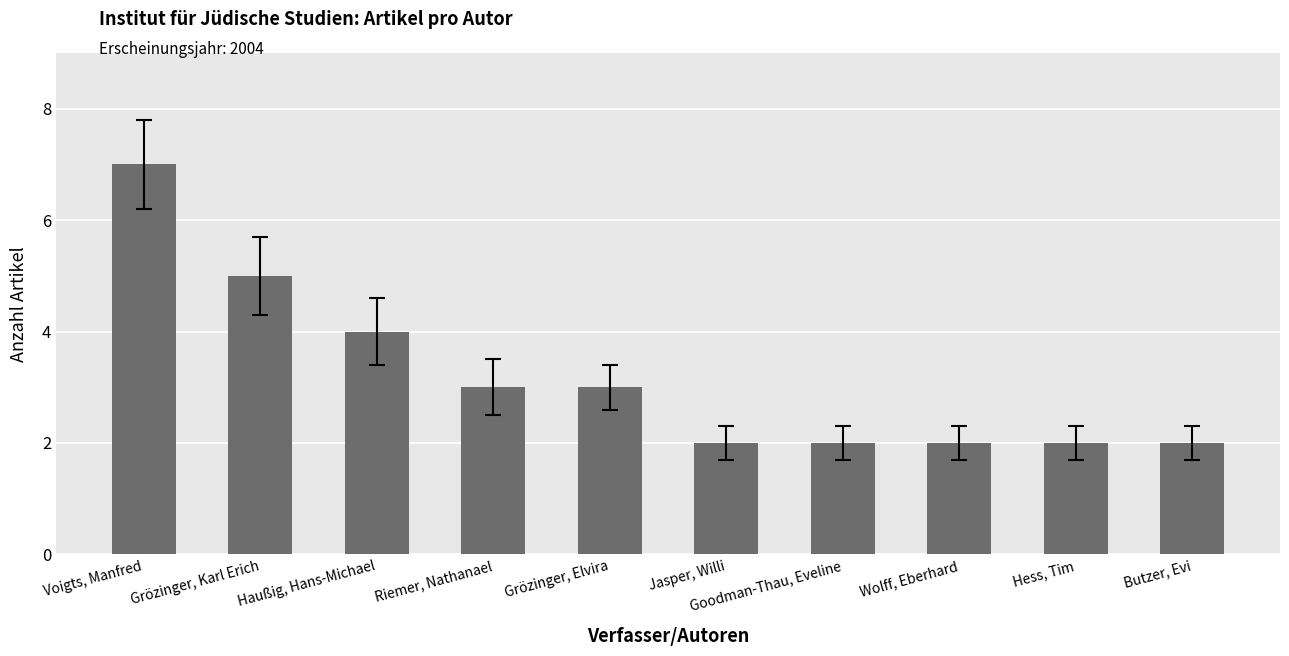

What is the sum of the values at Riemer, Nathanael and Grözinger, Karl Erich?

8